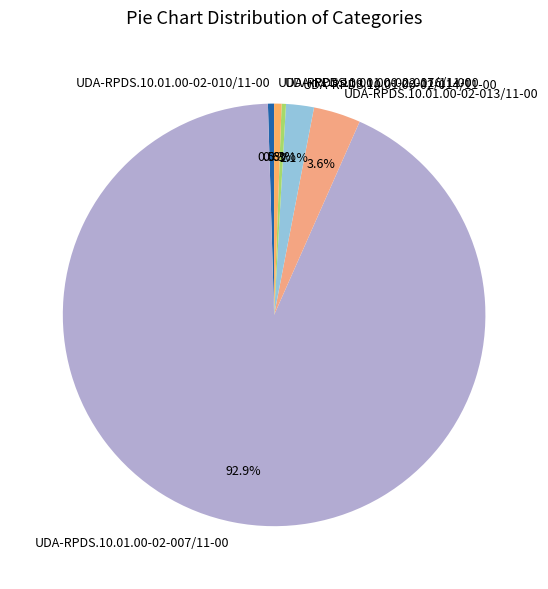

Which slice is the largest?

UDA-RPDS.10.01.00-02-007/11-00